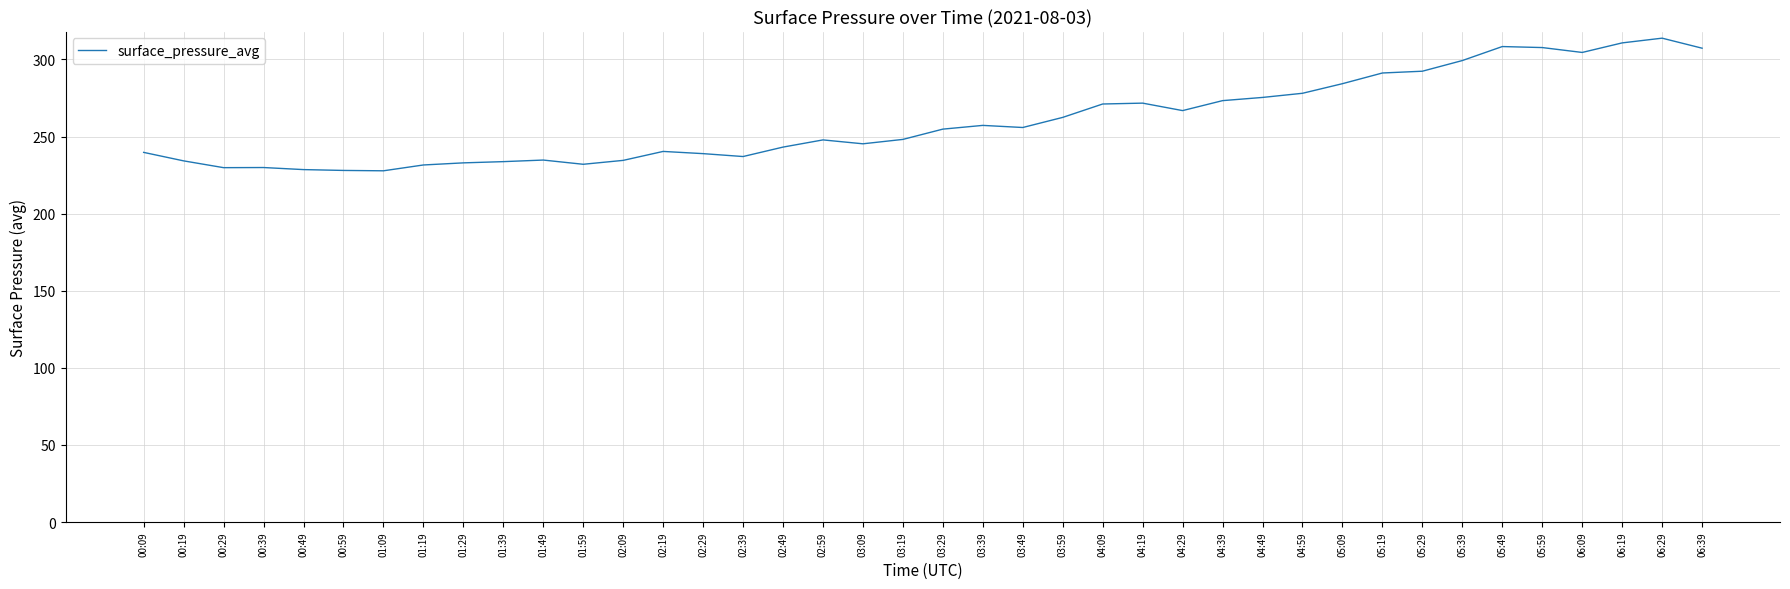

What value does the data have at 01:19?

231.6